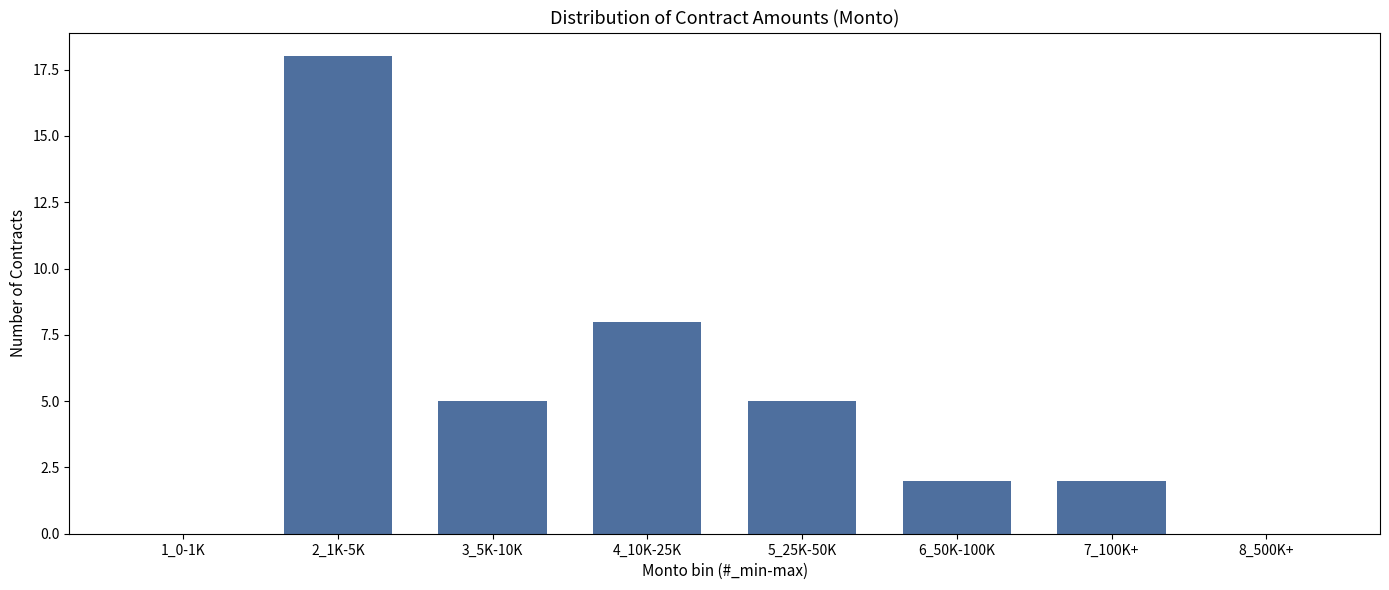

Reading right to left, extract all data points from this chart.

8_500K+=0	7_100K+=2	6_50K-100K=2	5_25K-50K=5	4_10K-25K=8	3_5K-10K=5	2_1K-5K=18	1_0-1K=0